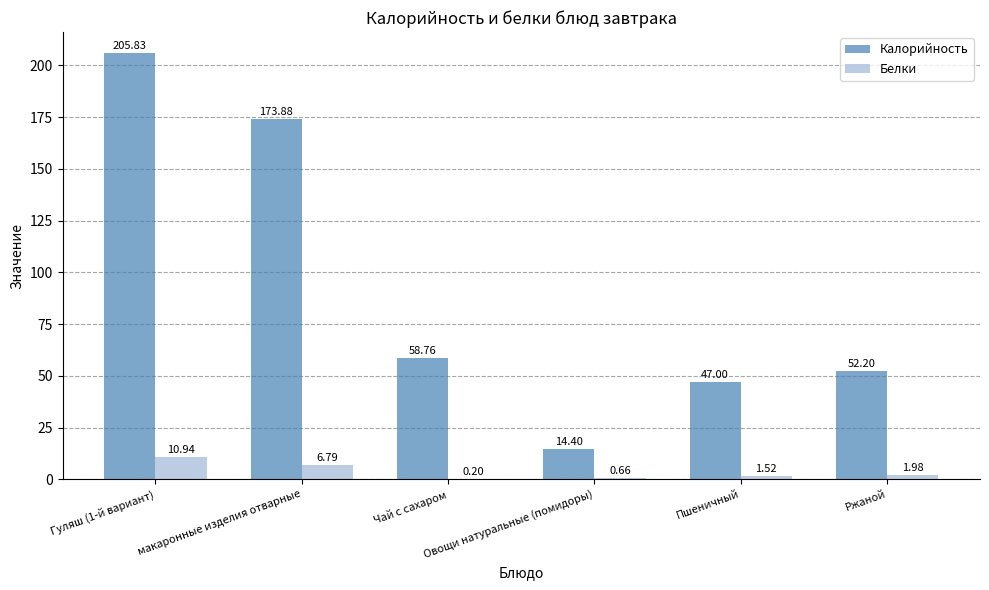

What is the total value across all series at Овощи натуральные (помидоры)?

15.1